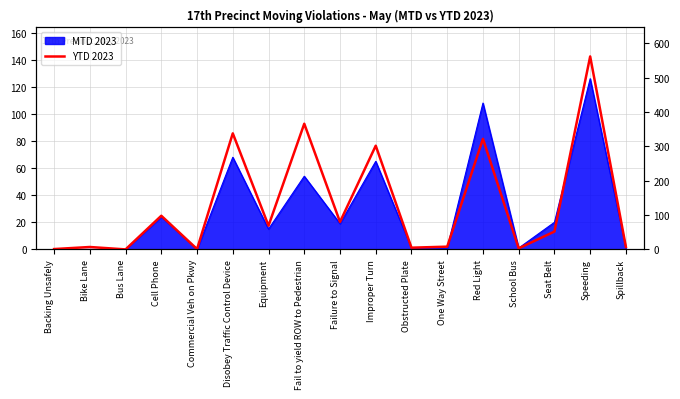

Rank the categories by value from lowest to highest.

Bus Lane, Backing Unsafely, Commercial Veh on Pkwy, School Bus, Obstructed Plate, Bike Lane, Spillback, One Way Street, Seat Belt, Equipment, Failure to Signal, Cell Phone, Improper Turn, Red Light, Disobey Traffic Control Device, Fail to yield ROW to Pedestrian, Speeding